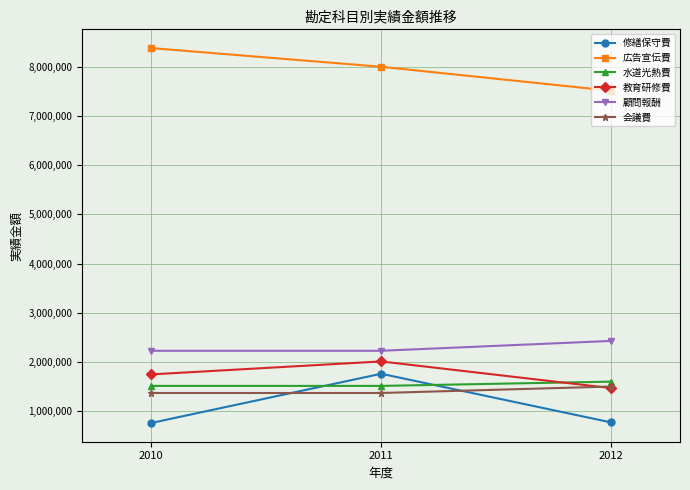

Does the chart have visible grid lines?

Yes